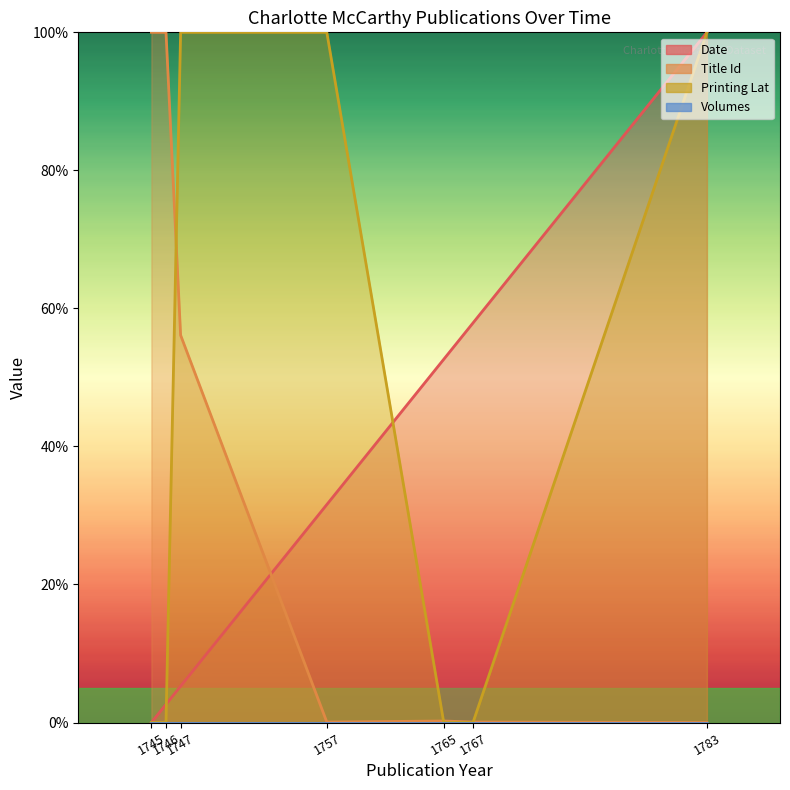

The Date series shows 5.3 at 1747. True or false?

True